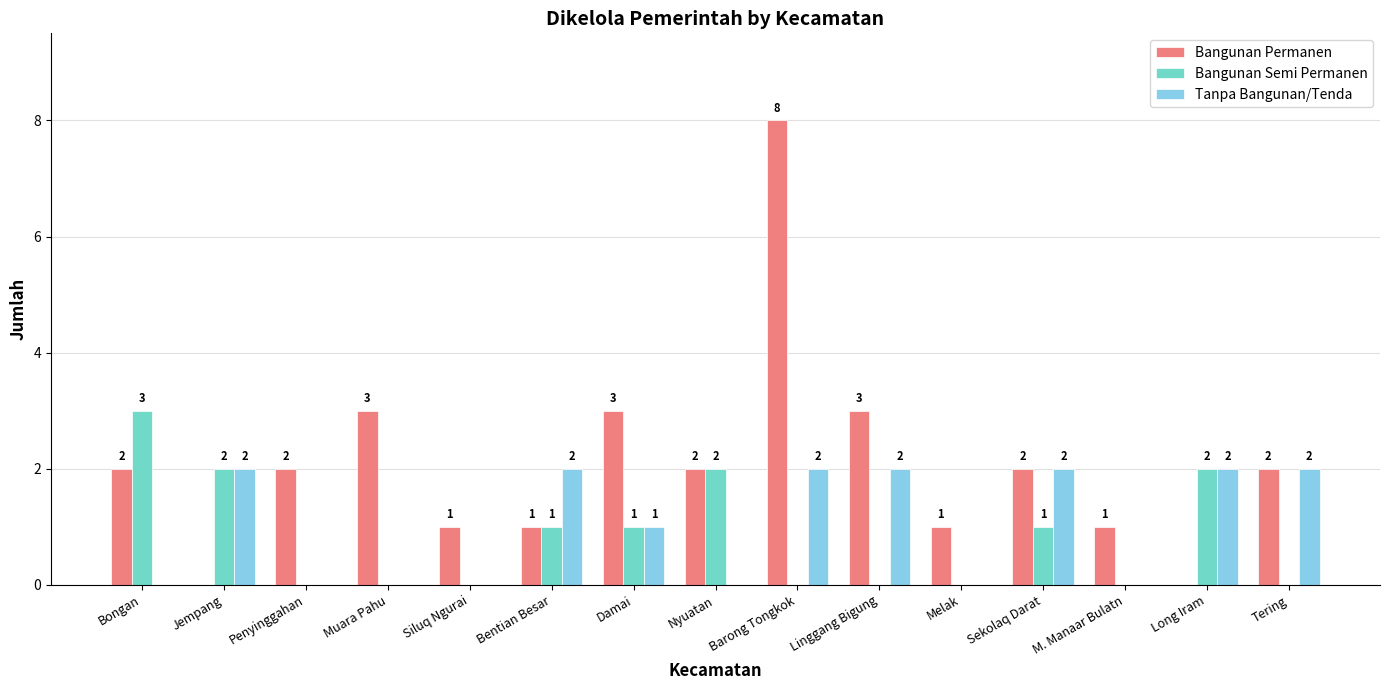

Which series changed the most between Bentian Besar and Linggang Bigung?

Bangunan Permanen